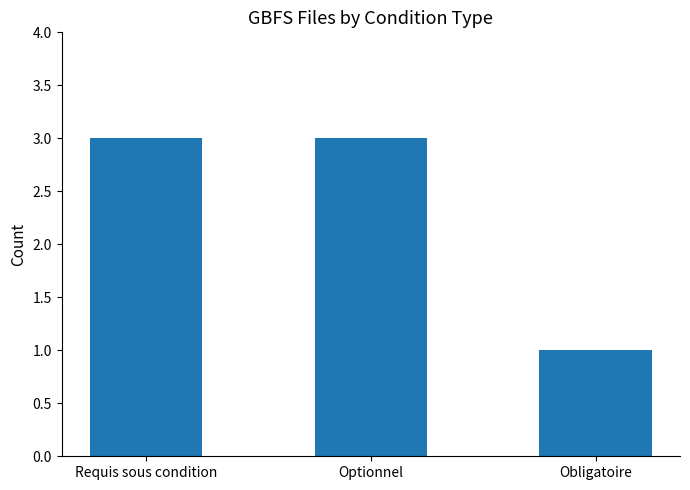

What is the label of the 2nd bar from the left?

Optionnel